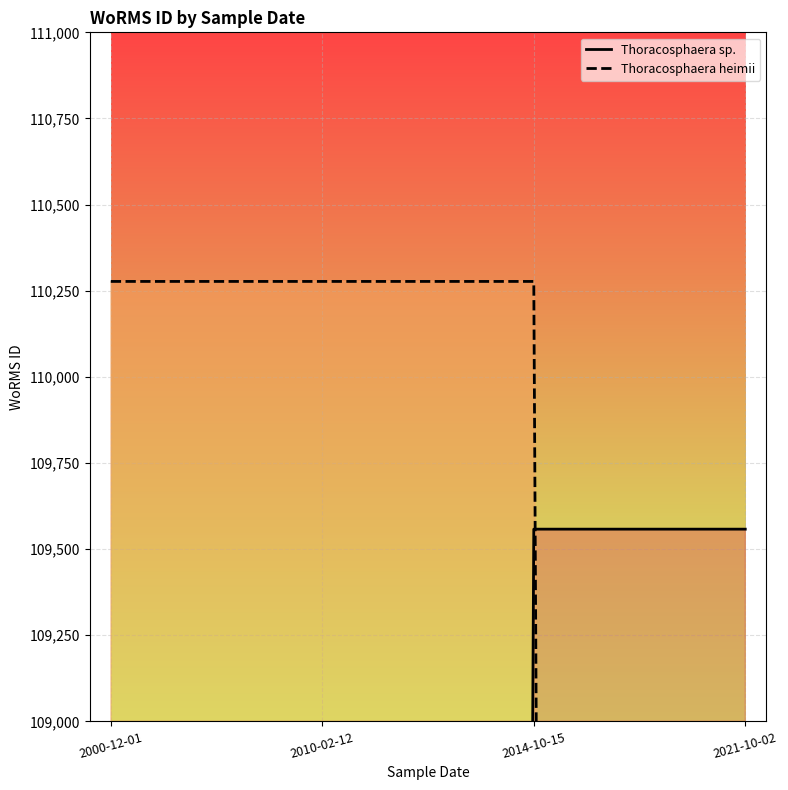

What is the difference between the second highest and minimum values in the Thoracosphaera heimii series?

110277